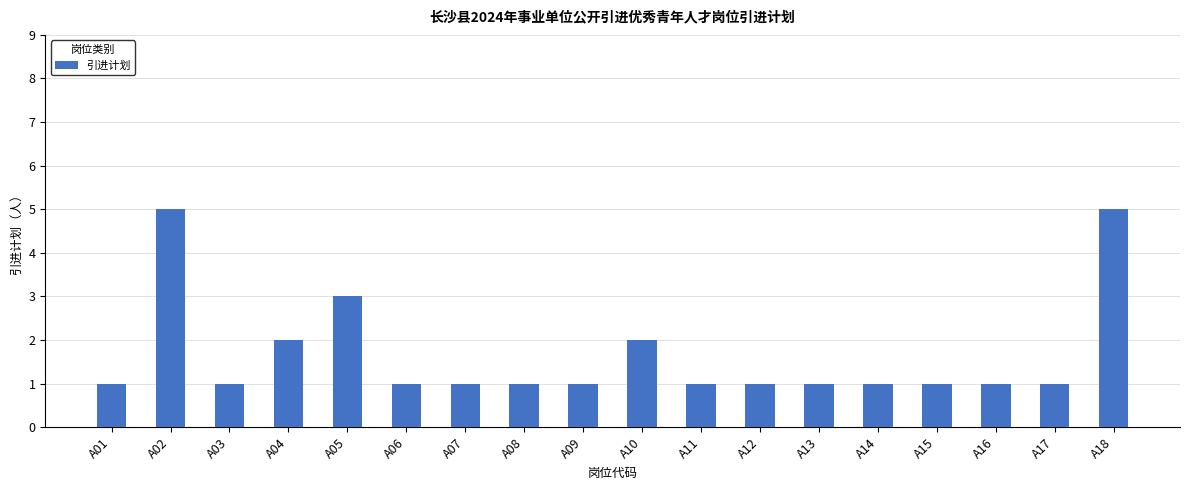

Between A18 and A10, which is larger?

A18